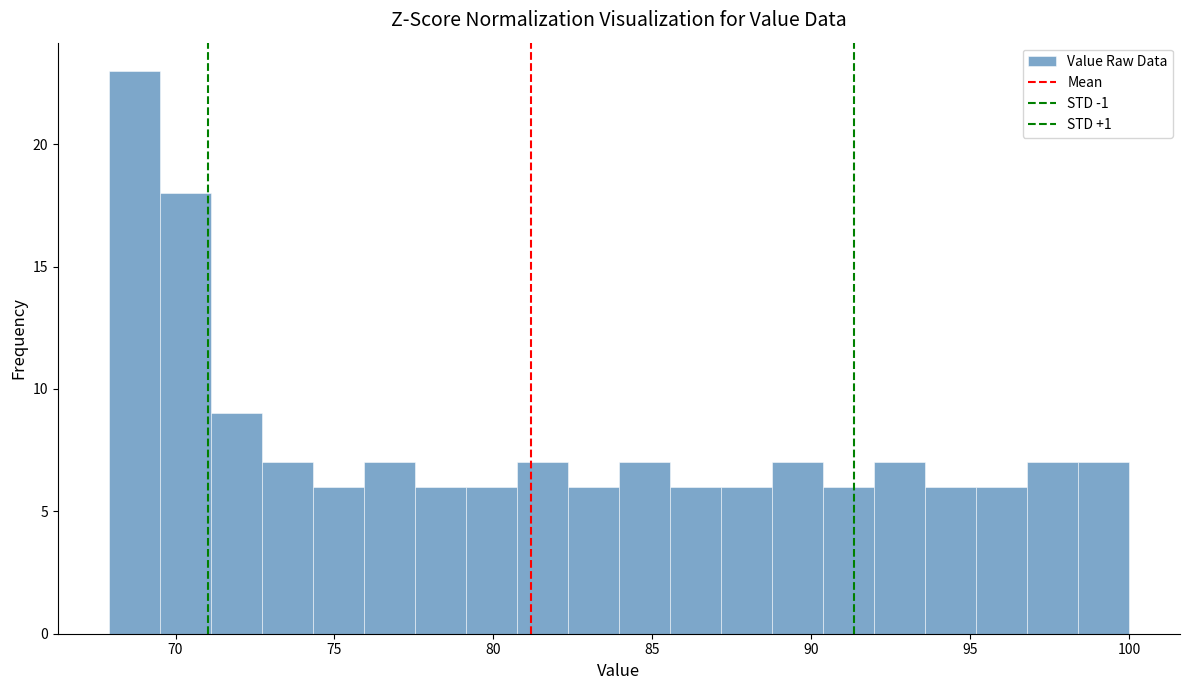

Read against the x-axis, roughly where is the centre of the tallest bar?

68.5